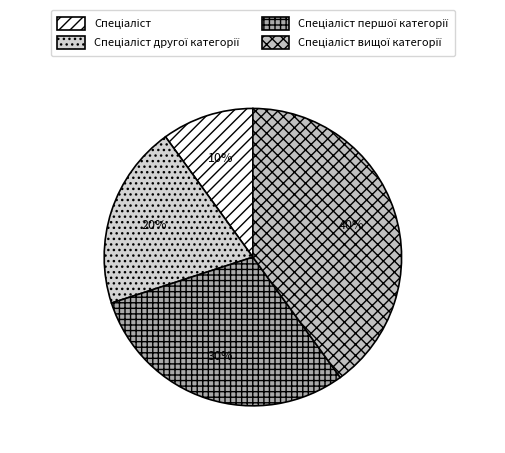

What percentage is the Спеціаліст slice, to the nearest percent?

10%